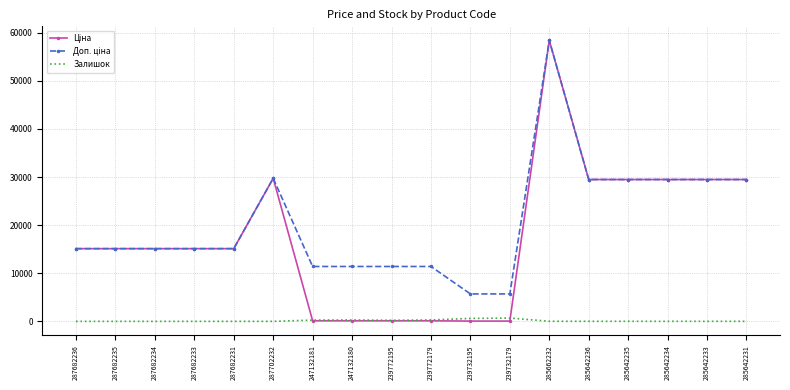

What is the greatest value displayed?

58426.5